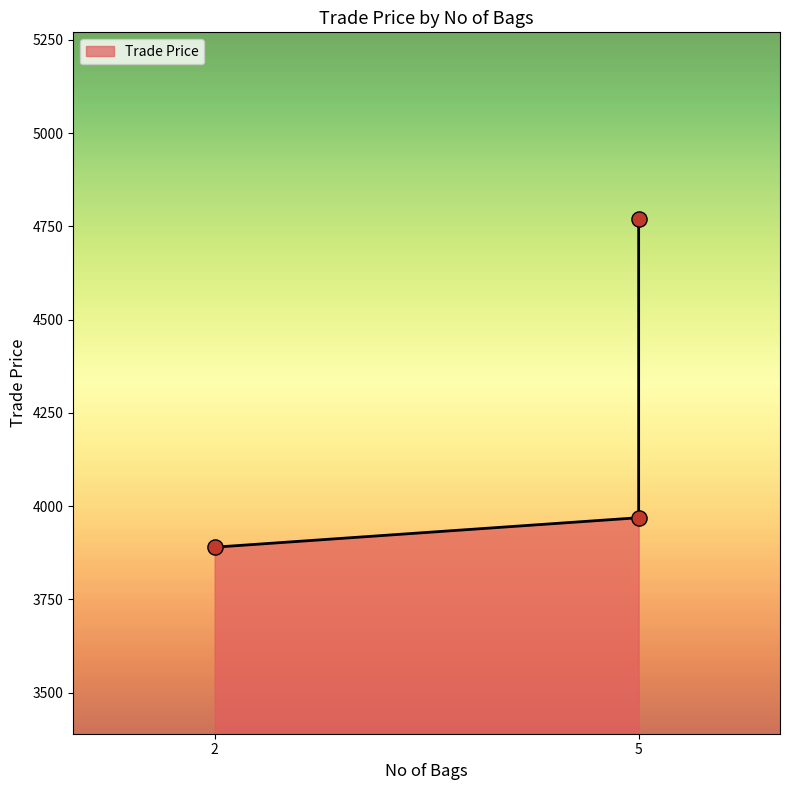

What is the change in value from 2 to 5?

+880.0